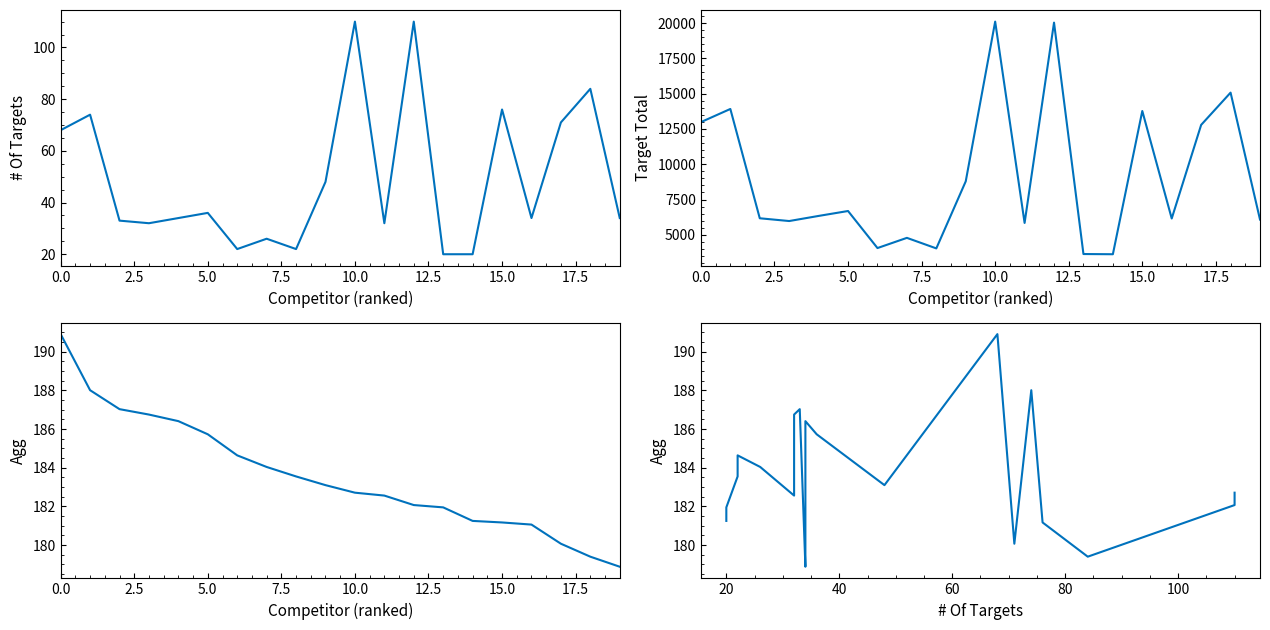

How many lines are shown in the chart?

4